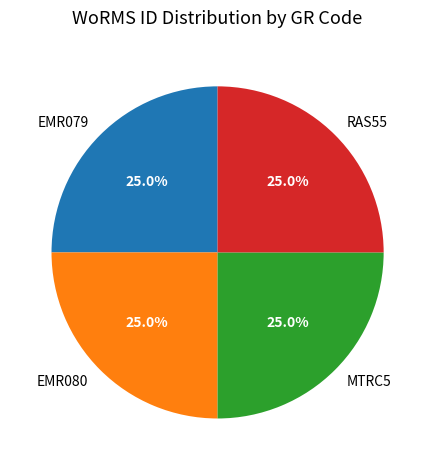

To the nearest percent, what percentage of the pie is MTRC5?

25%